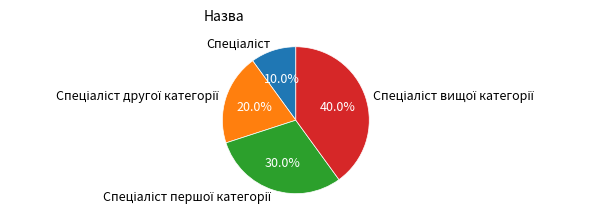

How many segments does this pie chart have?

4